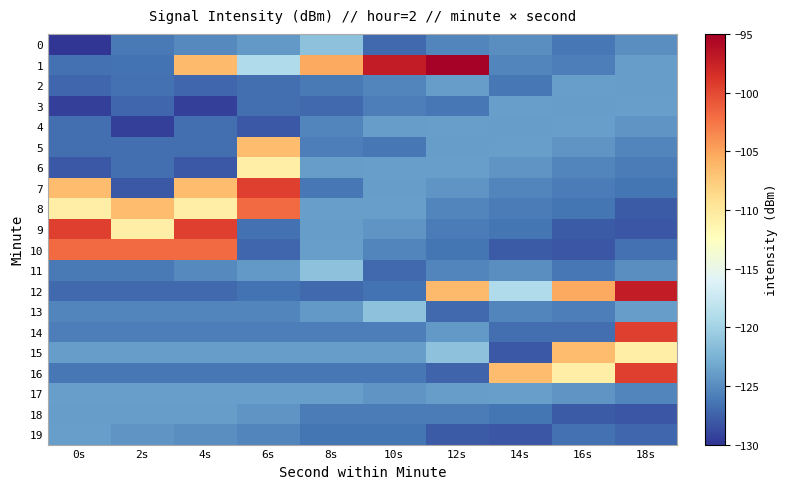

What is the greatest value displayed?

-95.3